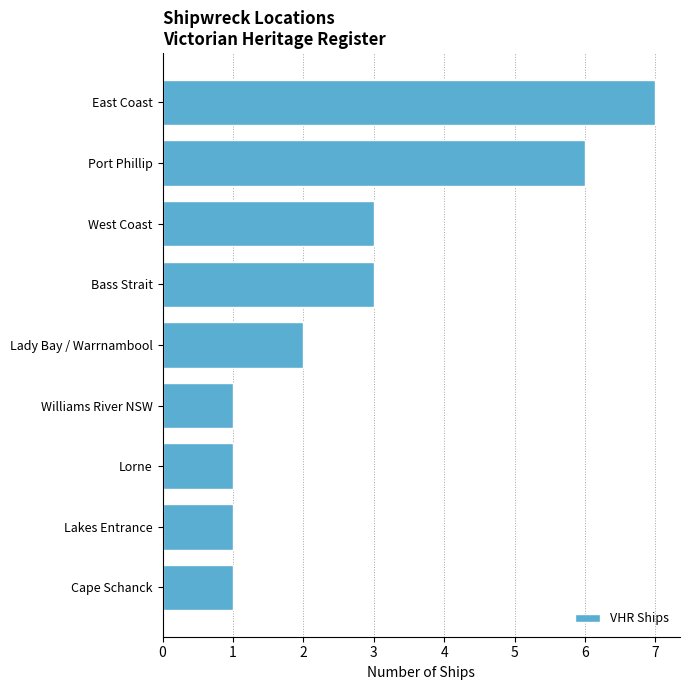

What is the change in value from Port Phillip to Cape Schanck?

-5